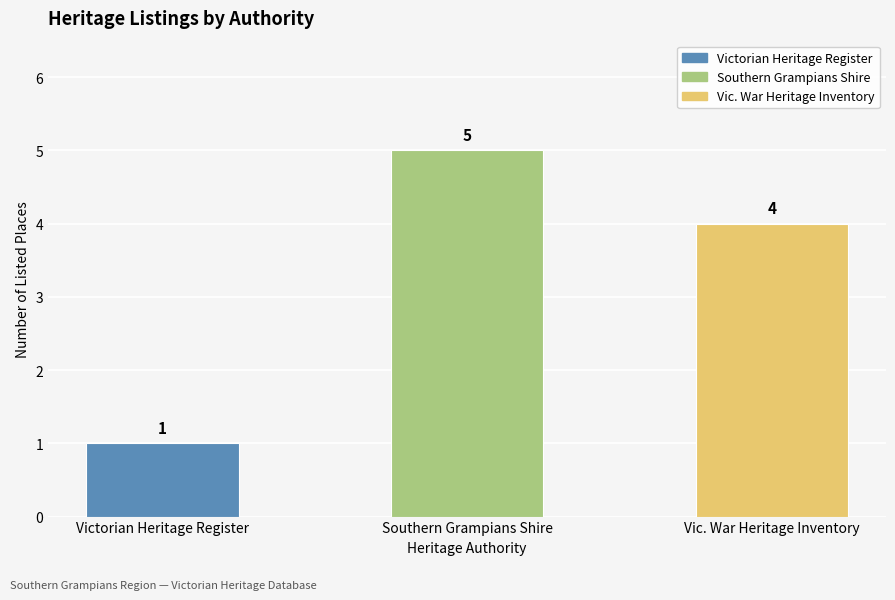

What is the change in value from Victorian Heritage Register to Vic. War Heritage Inventory?

+3